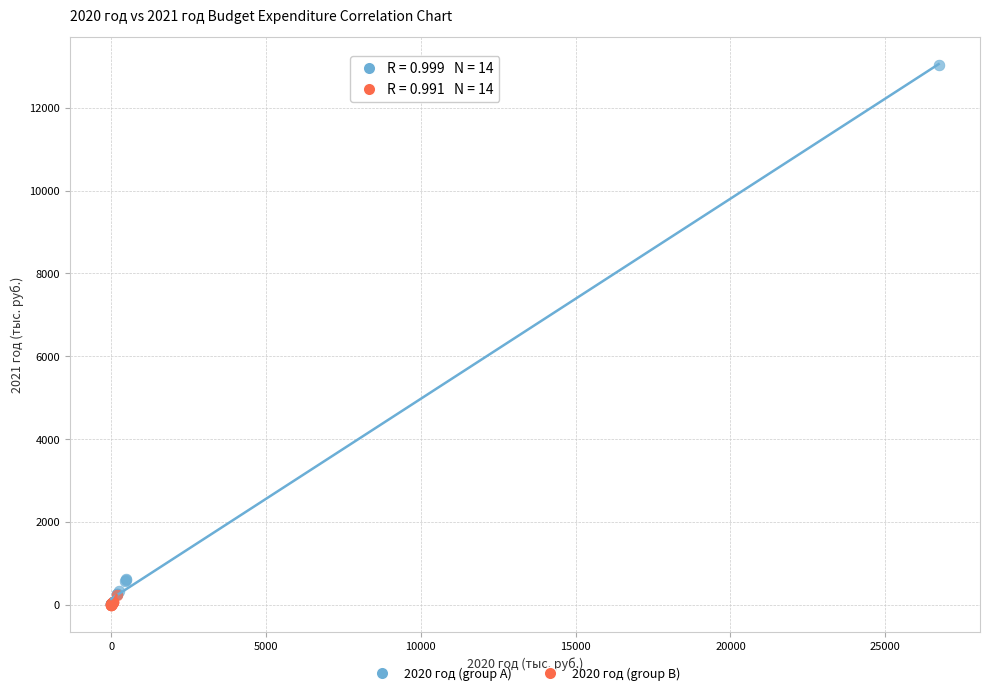

What are all the series names shown in the legend?

2020 год (group A), 2020 год (group B)